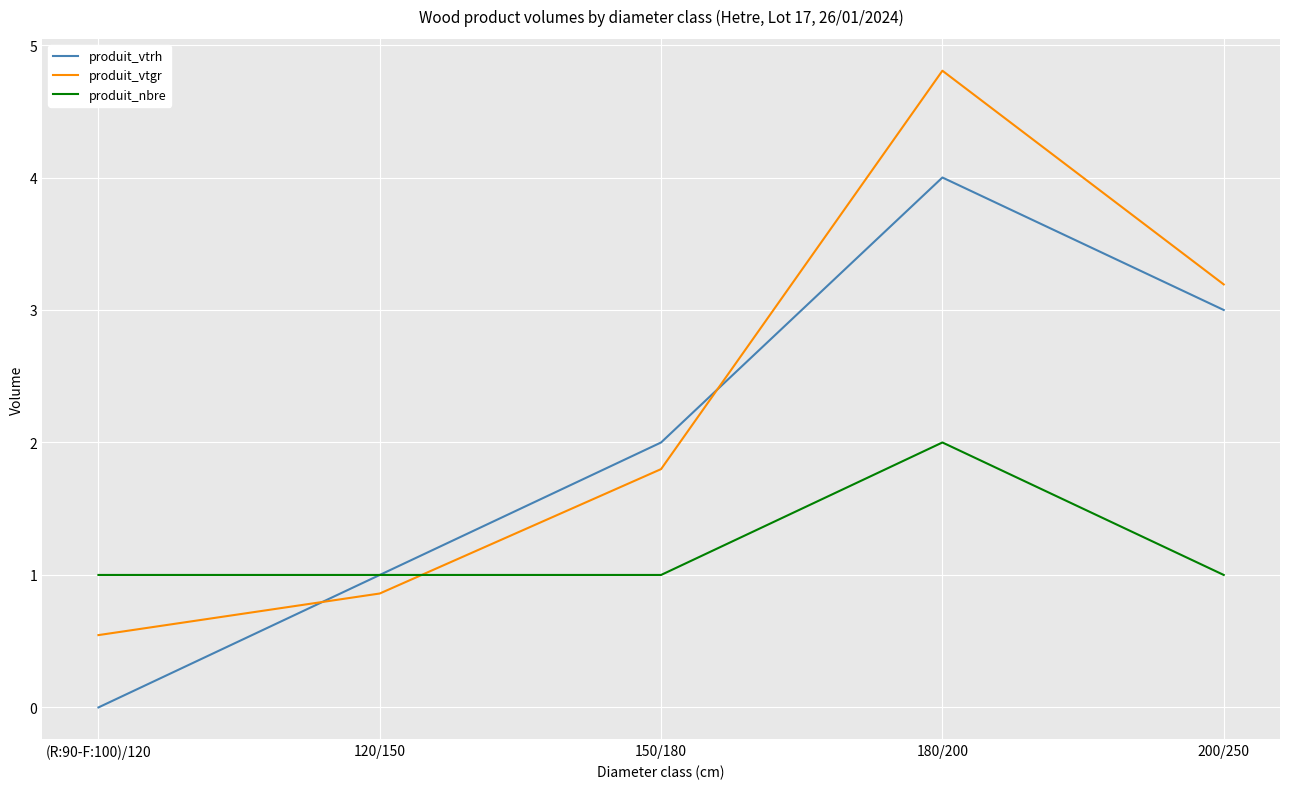

Reading left to right, extract all data points from this chart.

produit_vtrh: 0.0	1.0	2.0	4.0	3.0
produit_vtgr: 0.5	0.9	1.8	4.8	3.2
produit_nbre: 1.0	1.0	1.0	2.0	1.0